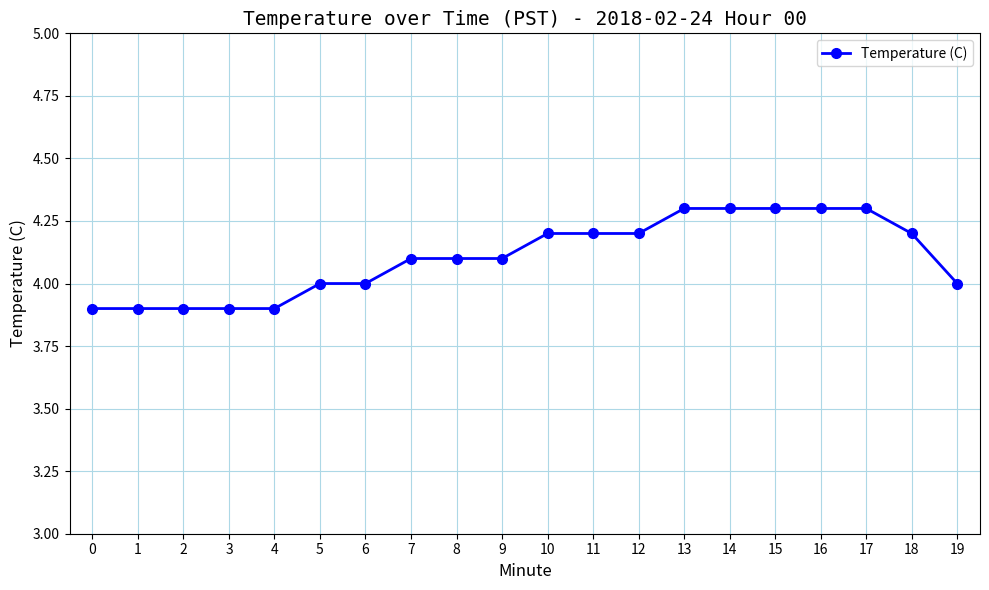

The value at 0 is 3.9. True or false?

True